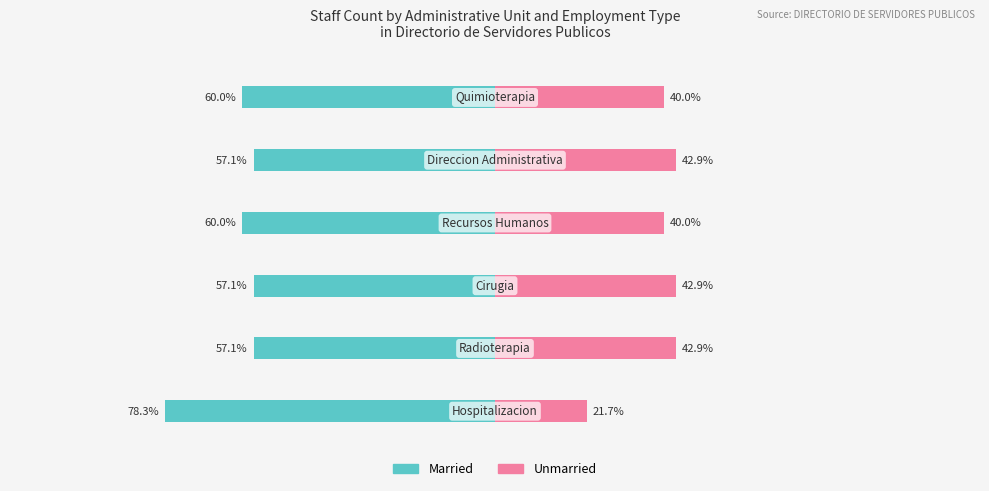

What is the minimum value for Married?

-78.3